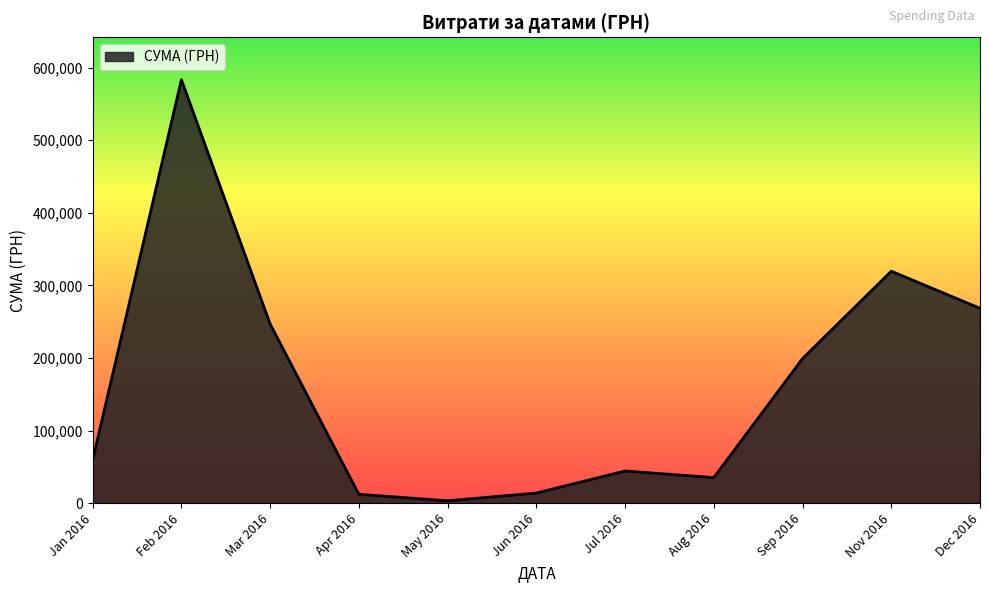

At which category does the data reach its first local peak?

Feb 2016